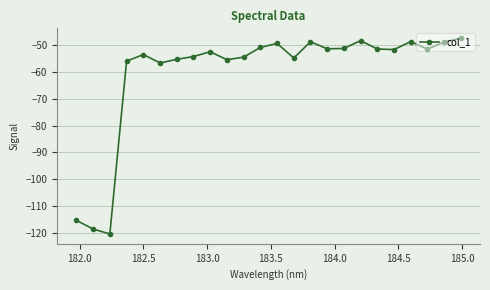

Does the chart have visible grid lines?

Yes